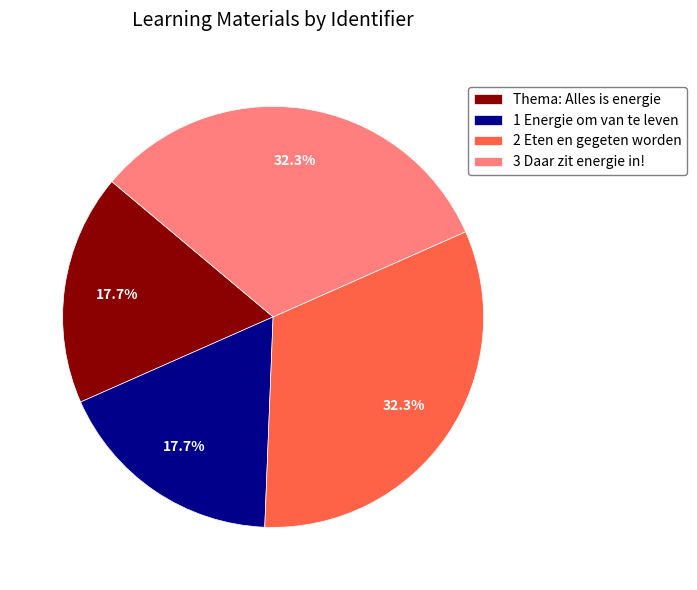

Is it true that 1 Energie om van te leven is 18% of the pie?

True